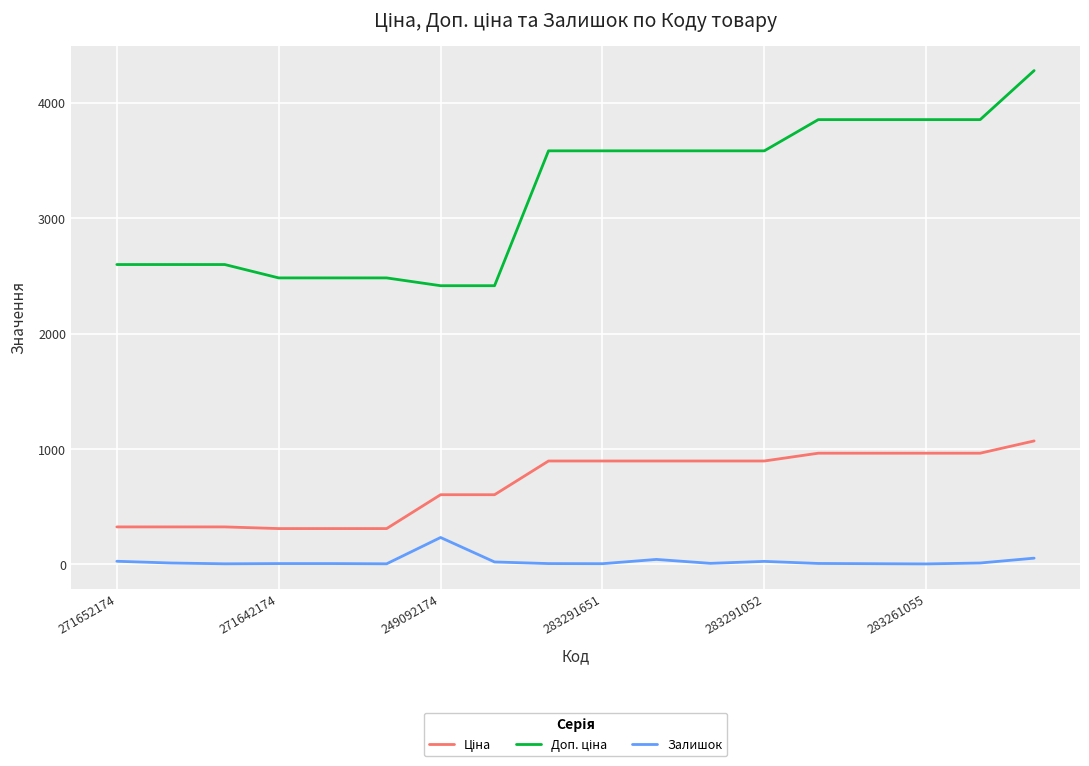

What is the highest value of the Залишок series?

233.0